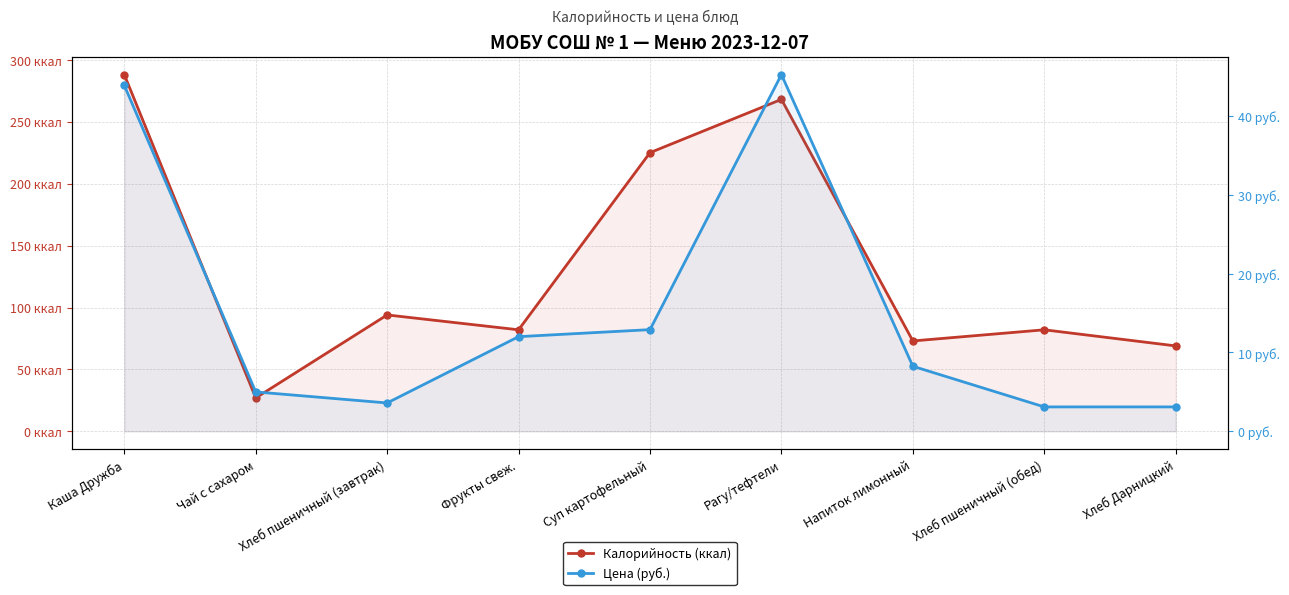

What is the label of the 5th point from the left?

Суп картофельный